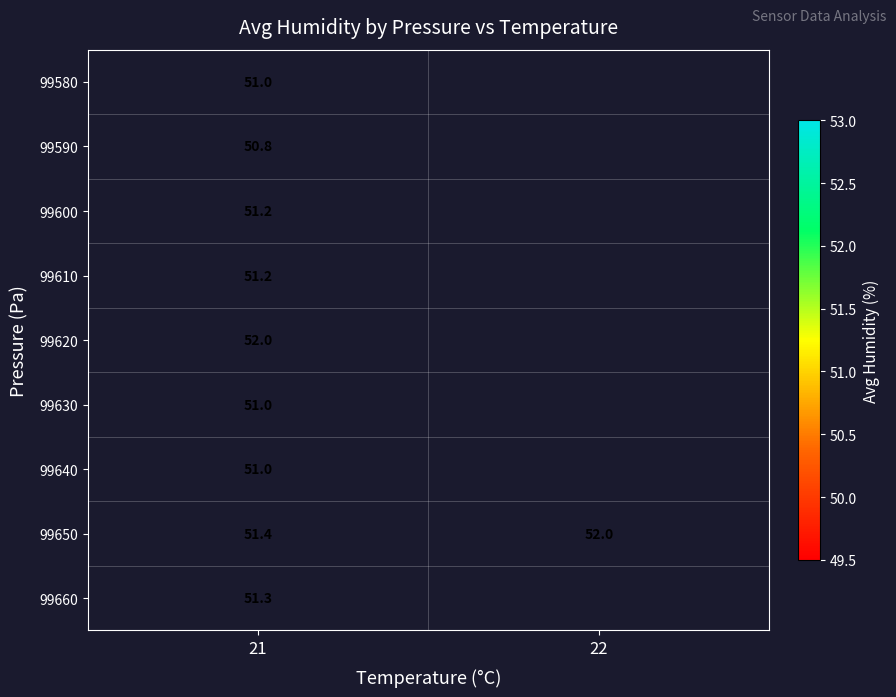

The 99660 series shows 74.1 at 21. True or false?

False